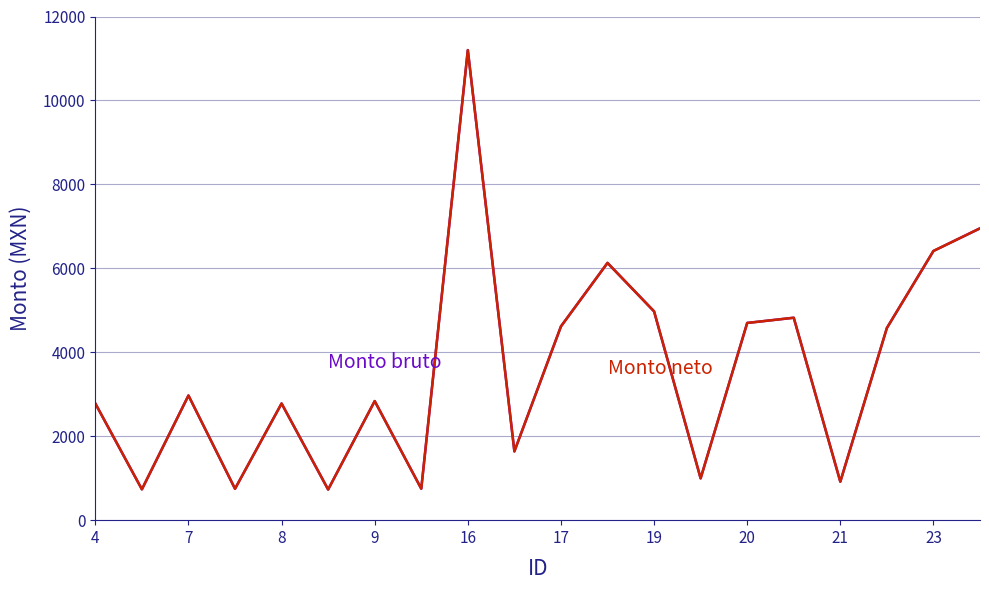

Is this an area chart (filled region under the line)?

No